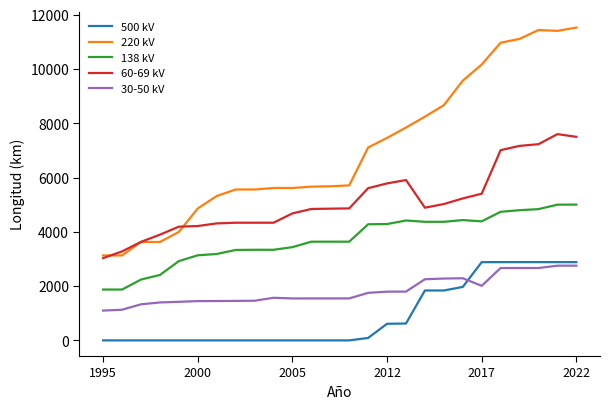

True or false: 138 kV and 60-69 kV intersect in this chart.

False